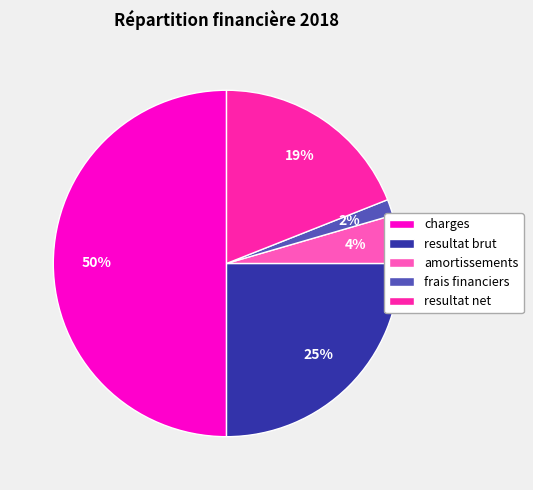

To the nearest percent, what portion does frais financiers represent?

2%